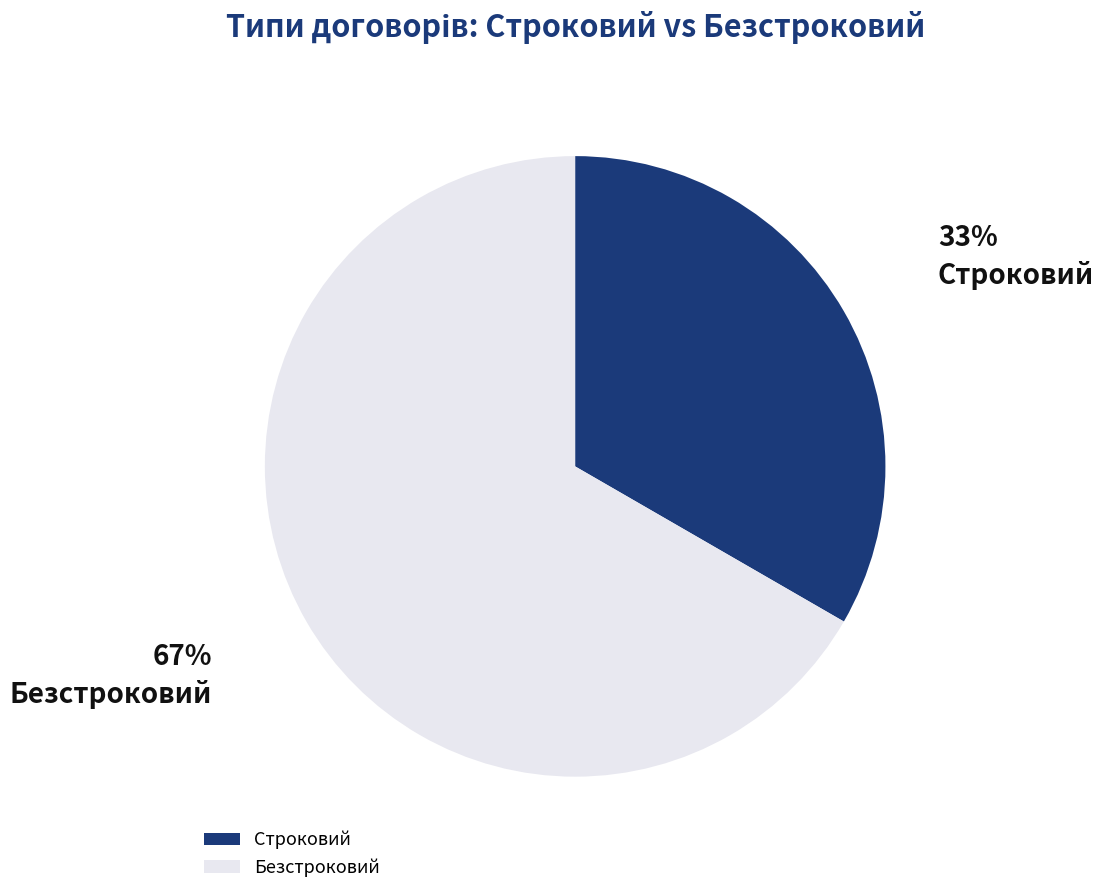

Which has a higher value, Строковий or Безстроковий?

Безстроковий